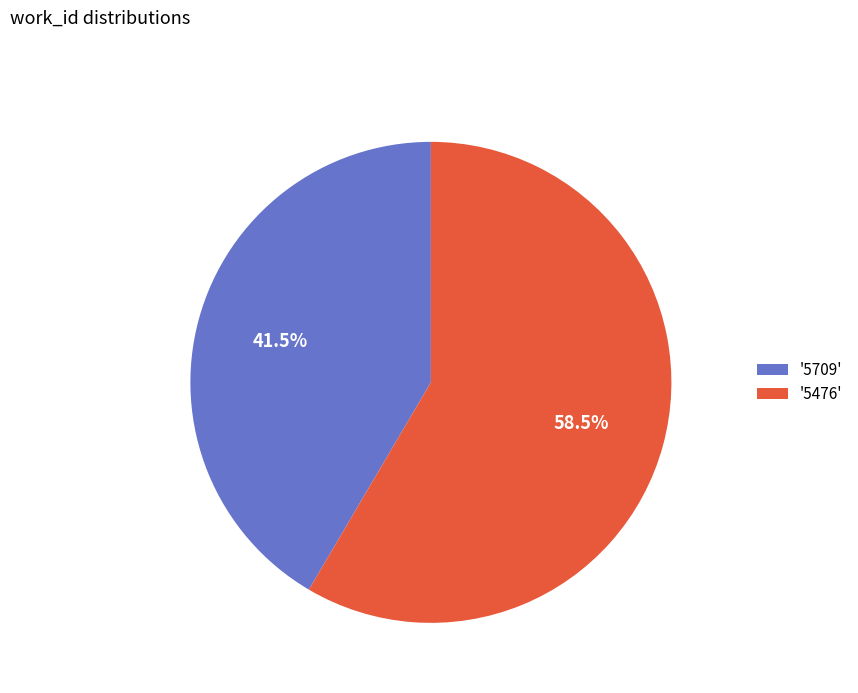

Rank the categories by value from lowest to highest.

'5709', '5476'